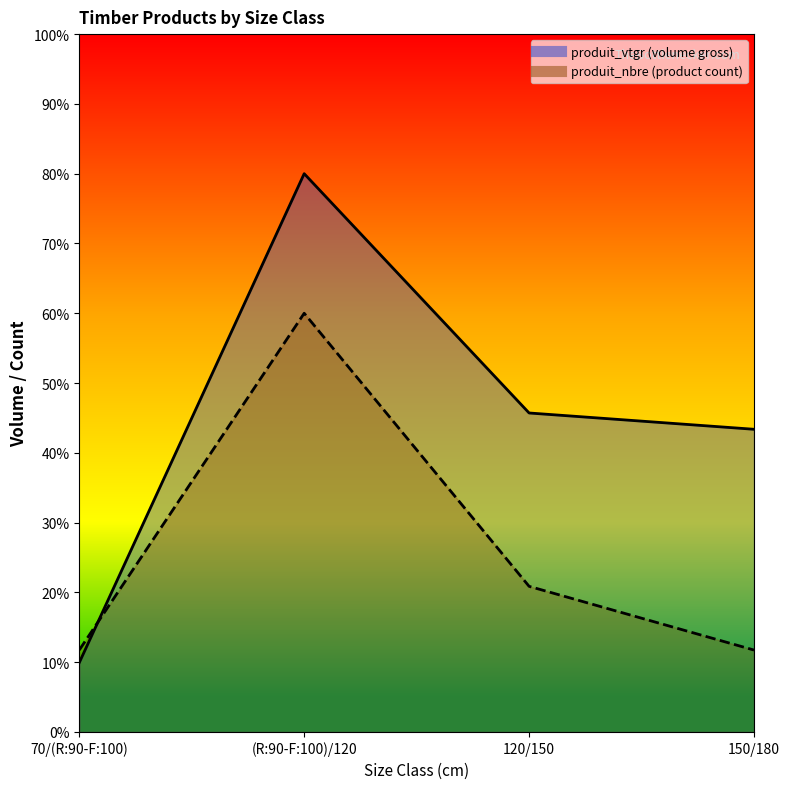

What position from the left is 150/180?

4